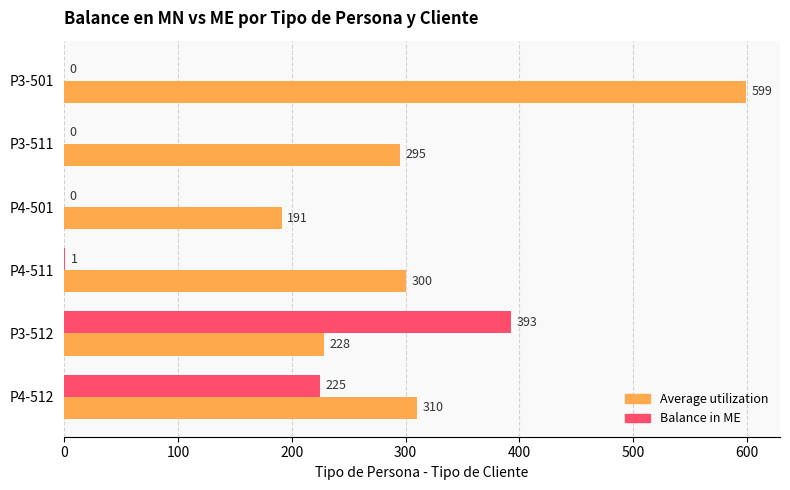

How many distinct data groups are displayed?

2